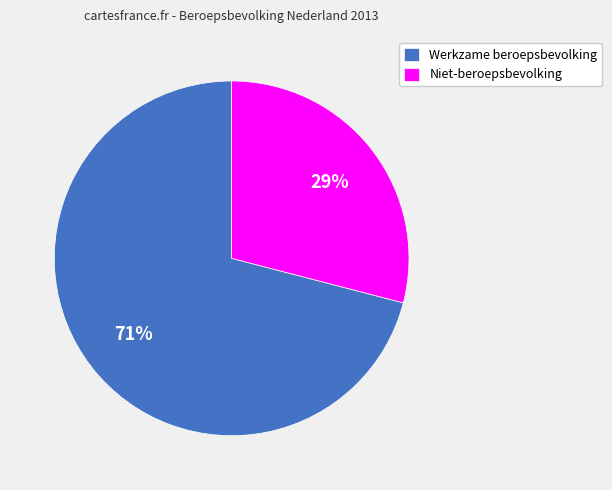

Between Niet-beroepsbevolking and Werkzame beroepsbevolking, which is larger?

Werkzame beroepsbevolking